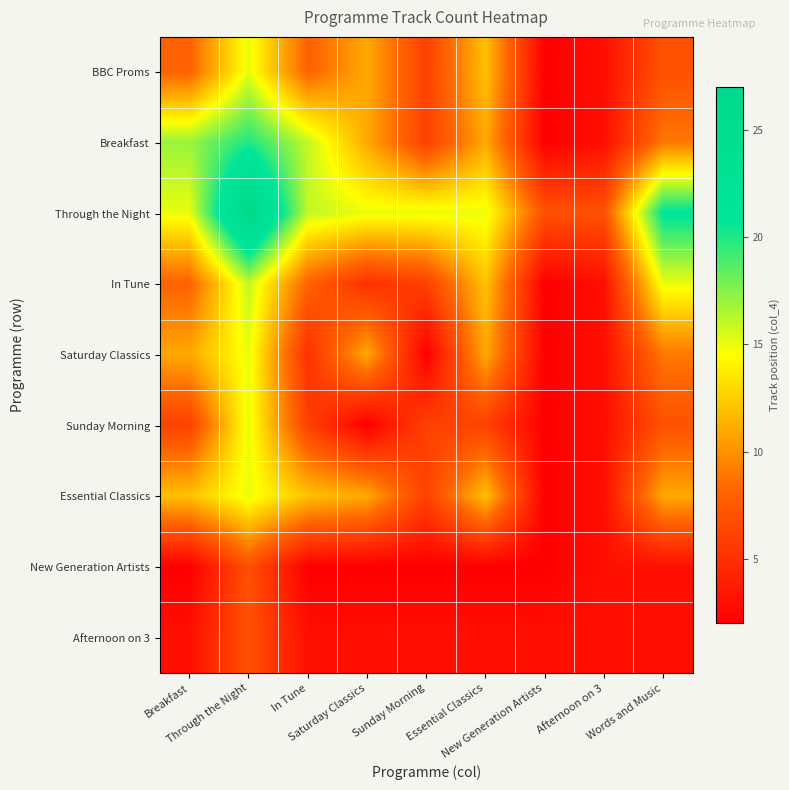

Rank the series at Words and Music from highest to lowest value.

Through the Night, In Tune, Essential Classics, Breakfast, Saturday Classics, BBC Proms, Sunday Morning, New Generation Artists, Afternoon on 3